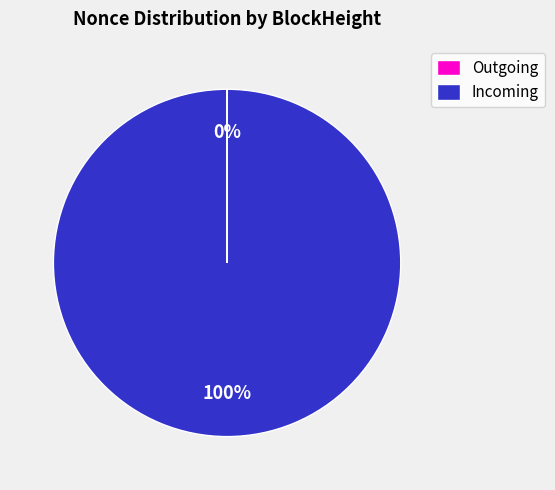

The Incoming slice represents 90% of the pie. True or false?

False